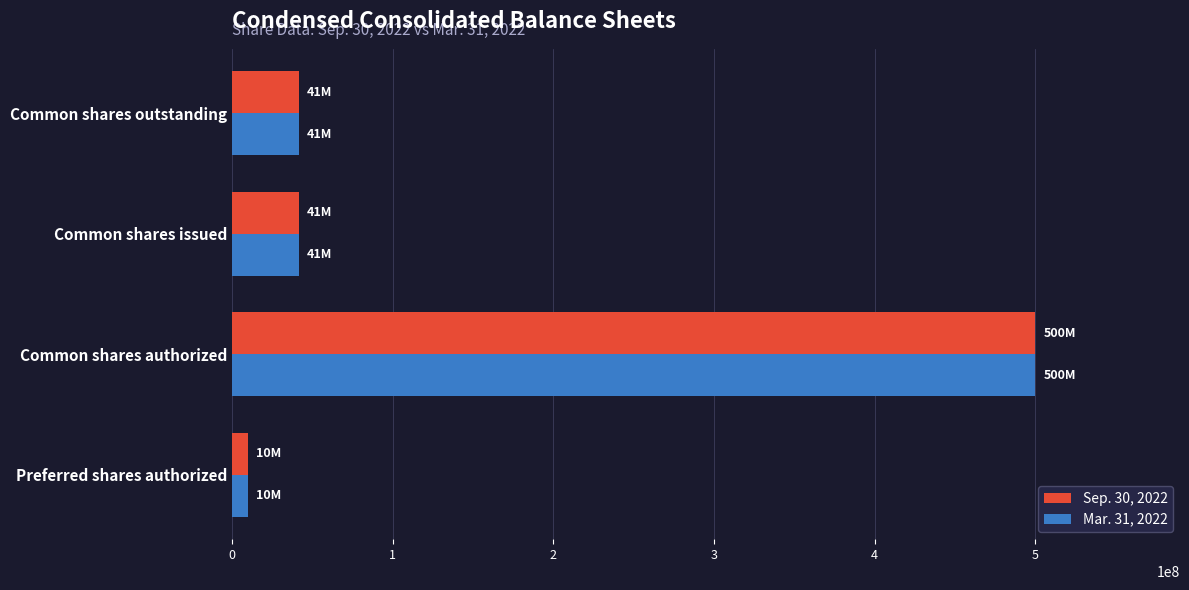

The Mar. 31, 2022 series shows 71564685 at Common shares outstanding. True or false?

False